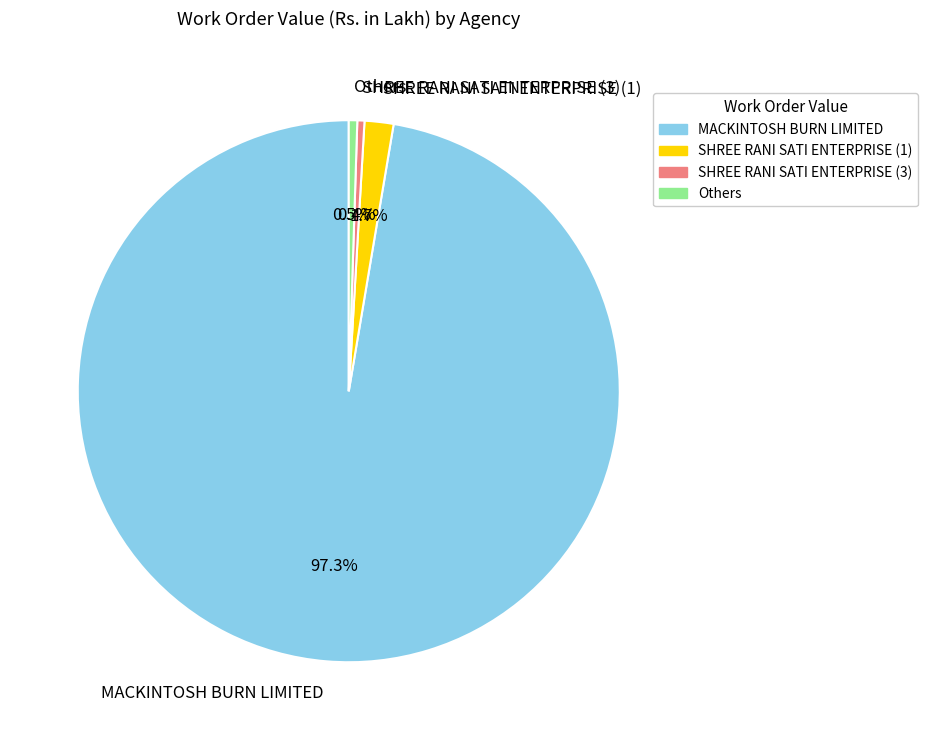

Is there a majority slice in this chart?

Yes